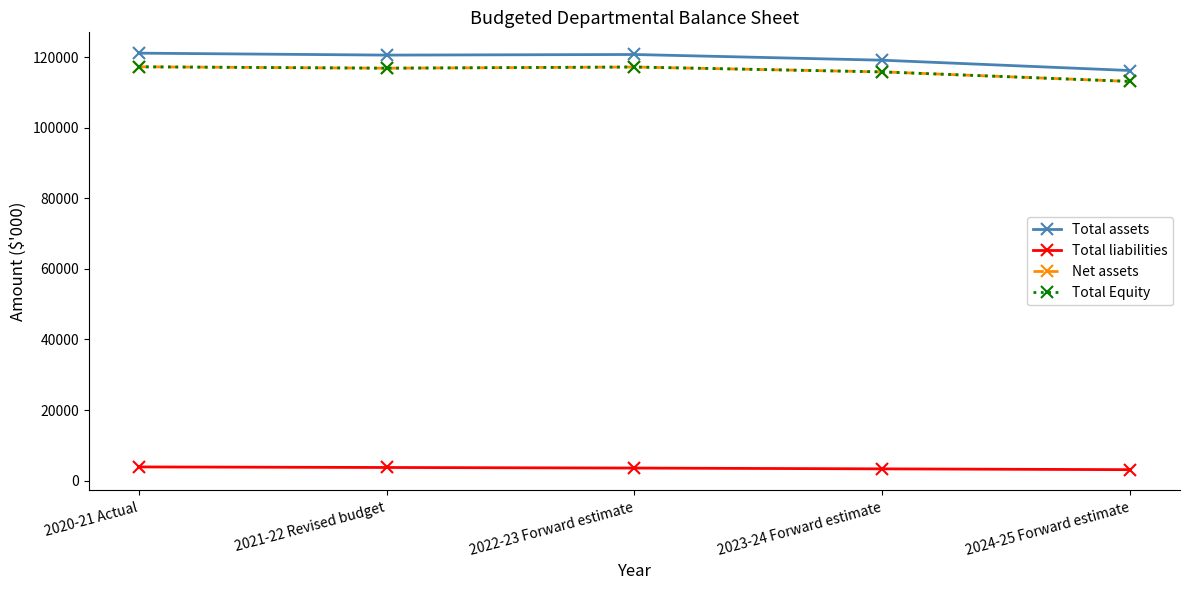

What is the label of the 2nd point from the right?

2023-24 Forward estimate